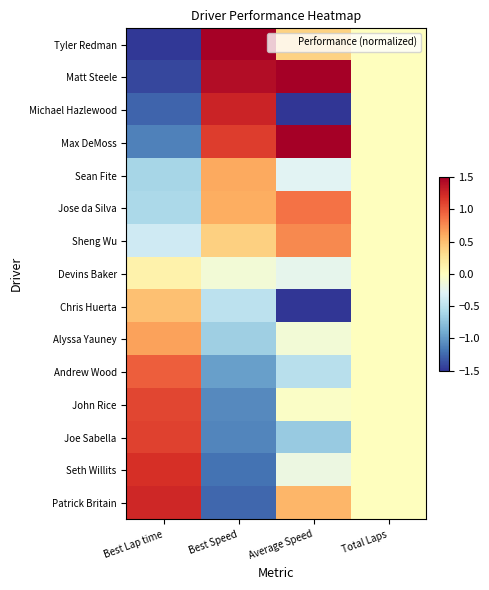

Rank the series at Best Speed from highest to lowest value.

Tyler Redman, Matt Steele, Michael Hazlewood, Max DeMoss, Sean Fite, Jose da Silva, Sheng Wu, Devins Baker, Chris Huerta, Alyssa Yauney, Andrew Wood, John Rice, Joe Sabella, Seth Willits, Patrick Britain